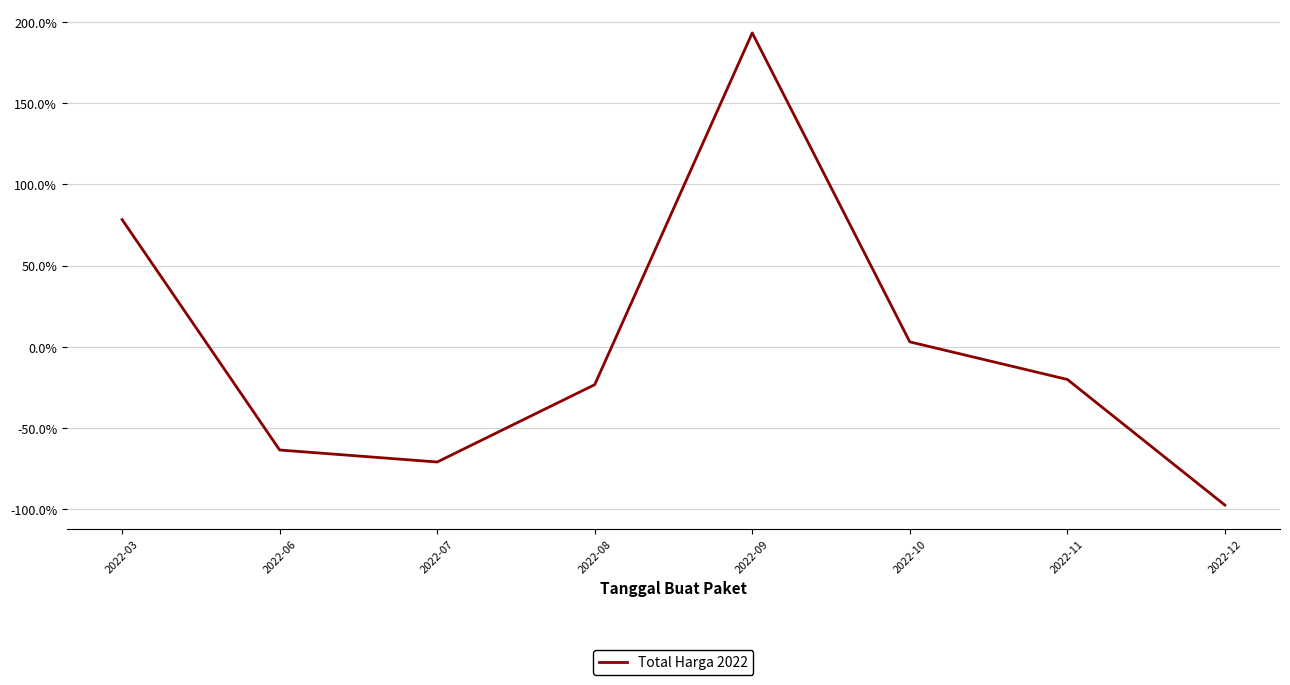

At which category does the chart reach its minimum across all series?

2022-12